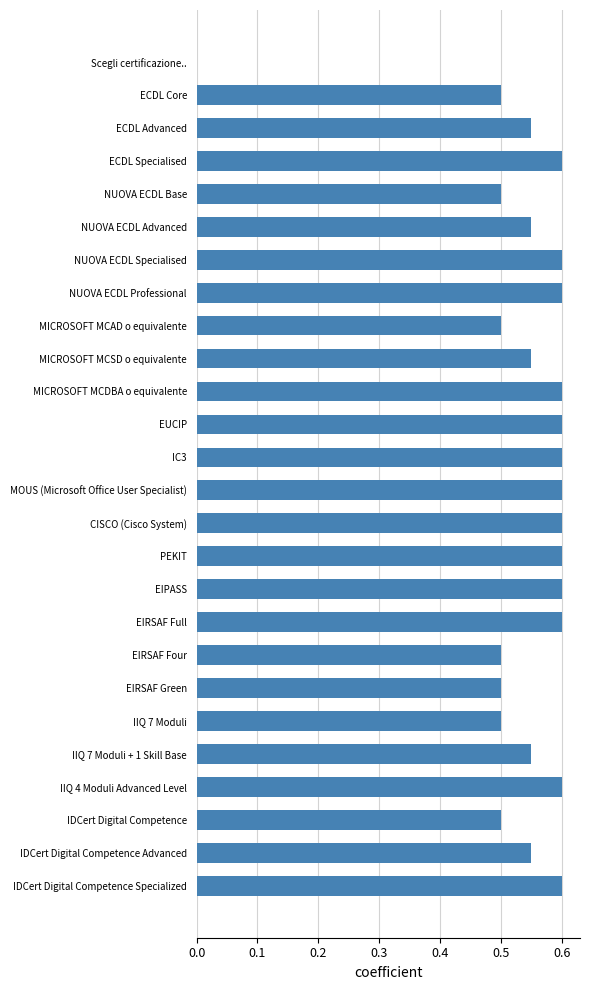

Is it true that the value at Scegli certificazione.. is -0.3?

False